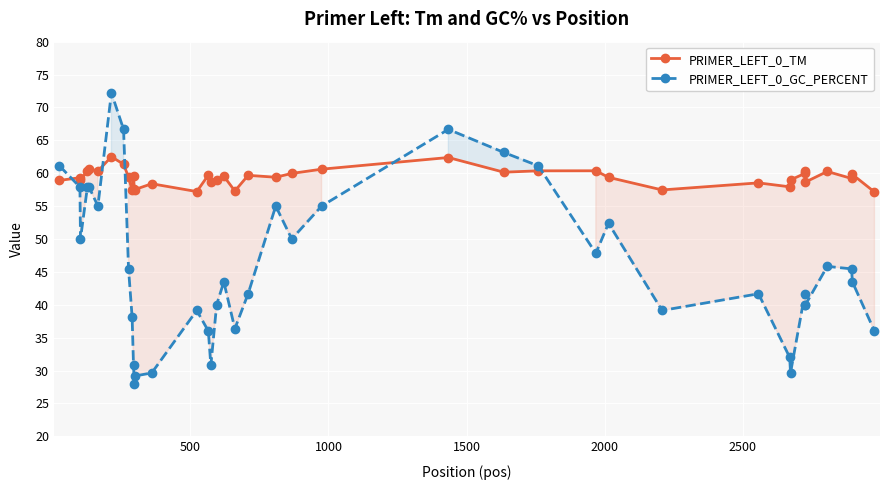

What is the sum of all PRIMER_LEFT_0_GC_PERCENT values?

1833.2